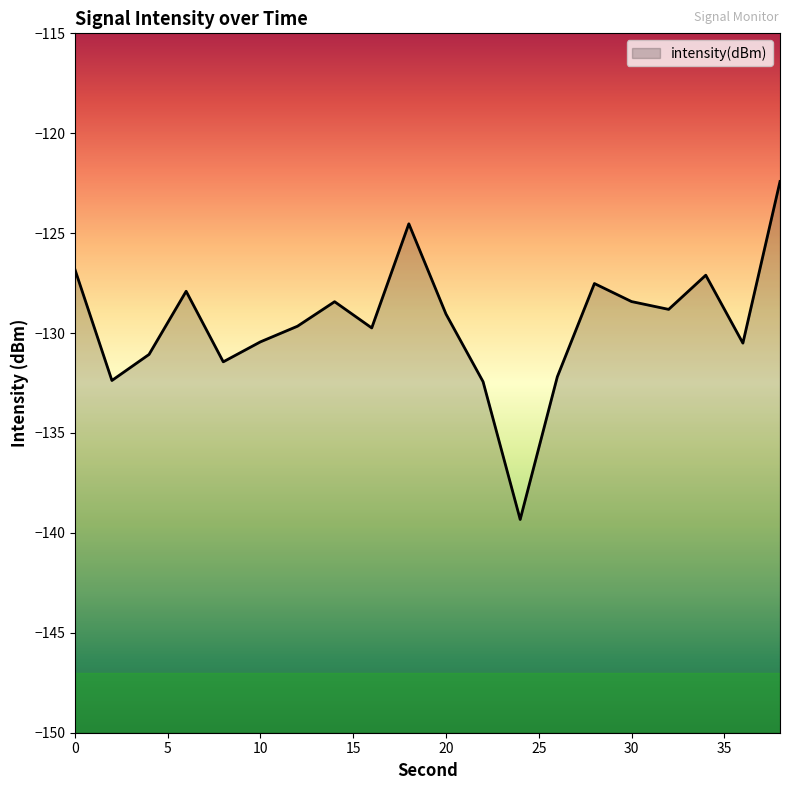

At which category does the chart reach its peak across all series?

38